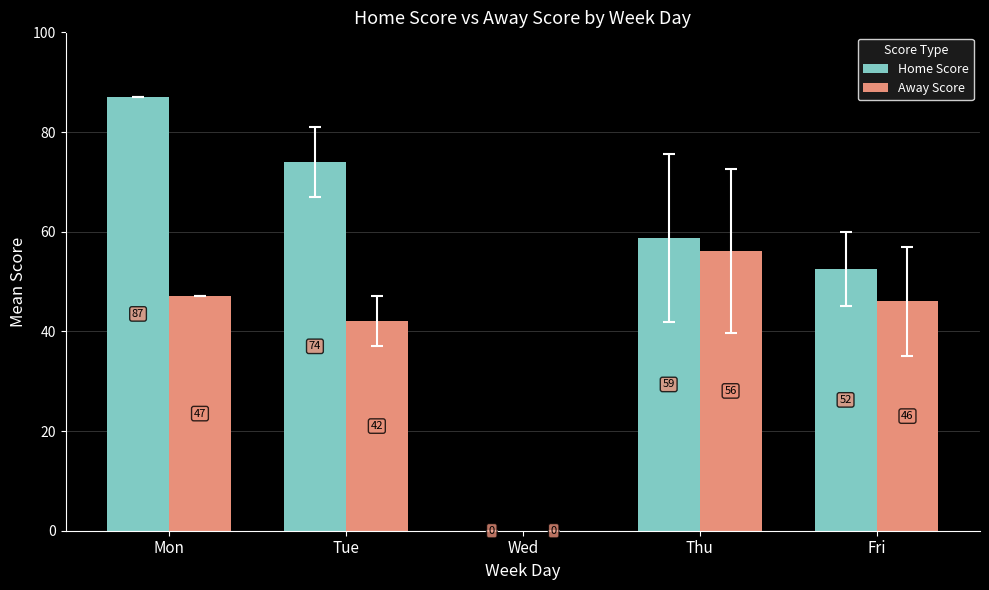

What are all the series names shown in the legend?

Home Score, Away Score